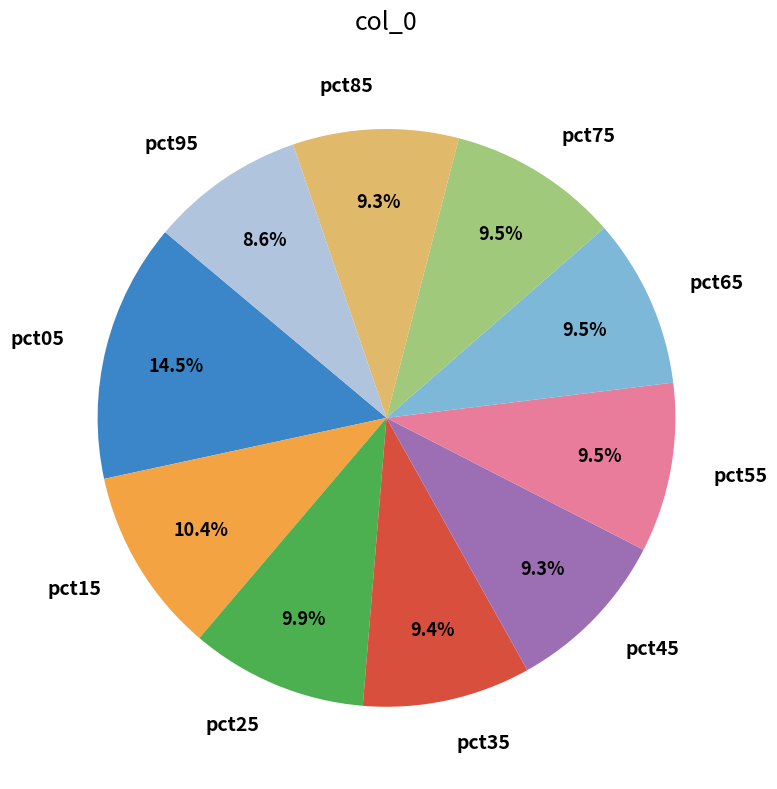

True or false: pct85 accounts for 9% of the total.

True